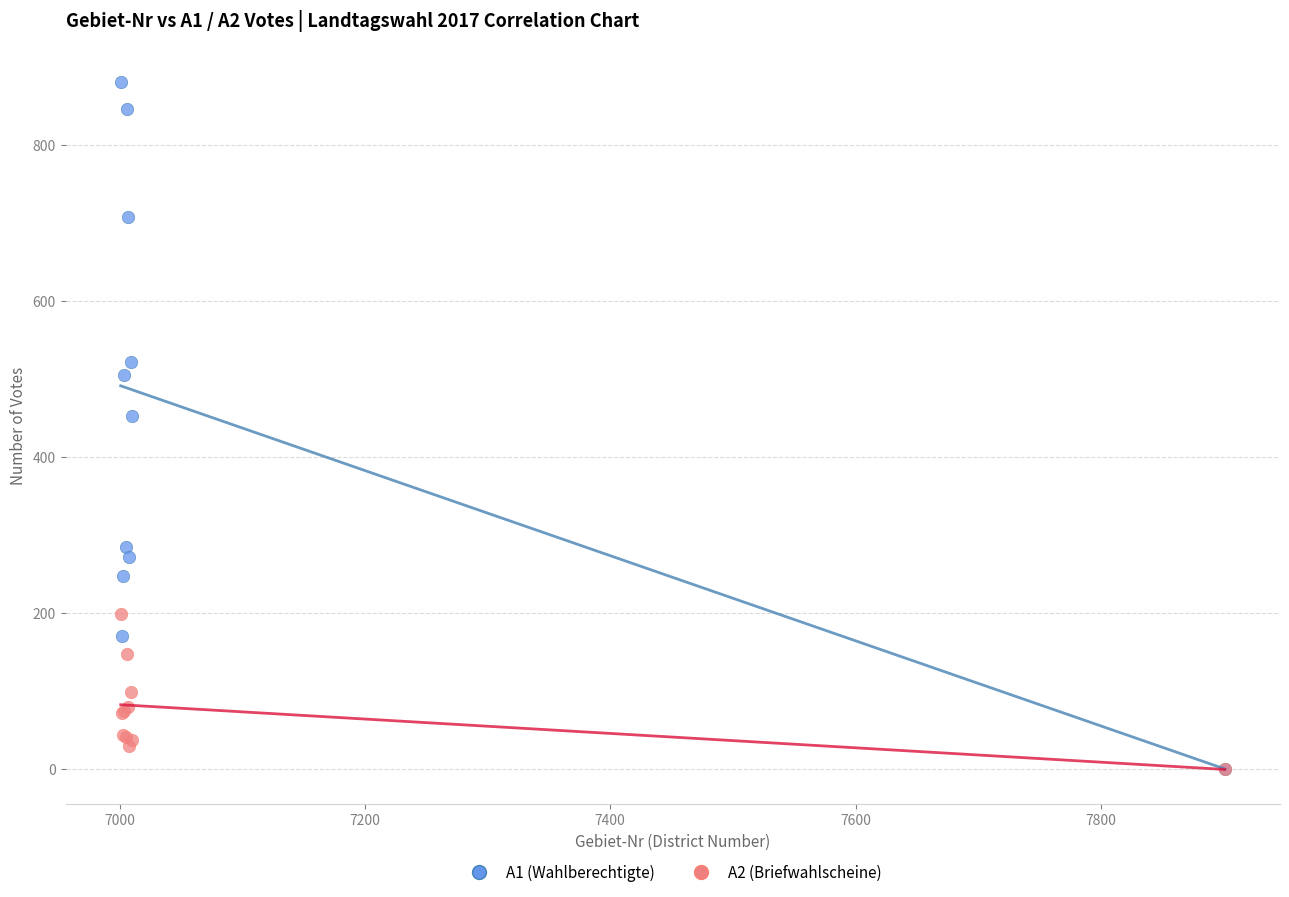

Across all series, what Y value is closest to 440?

453